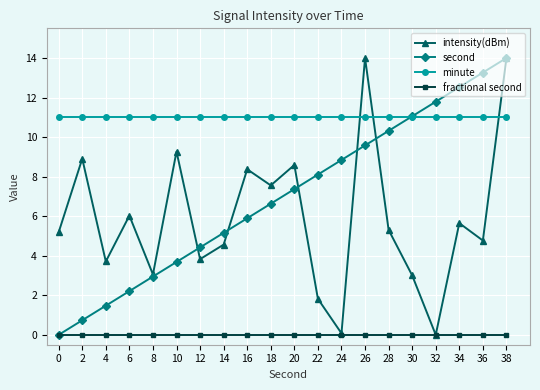

What is the value of the second point at the 20th from the left?

14.0